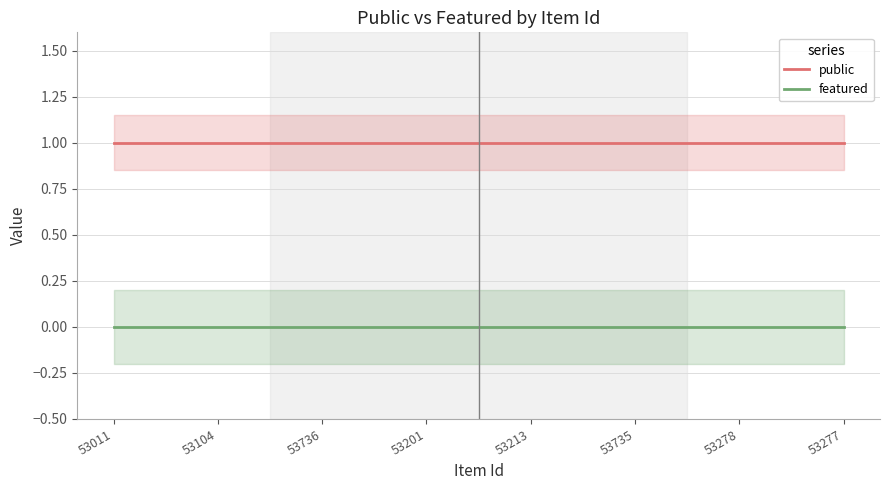

At how many categories does at least one series exceed 0?

8